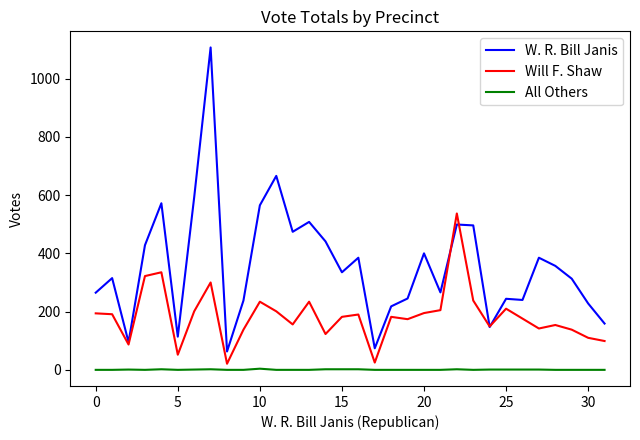

How many values in the All Others series exceed 0?

13